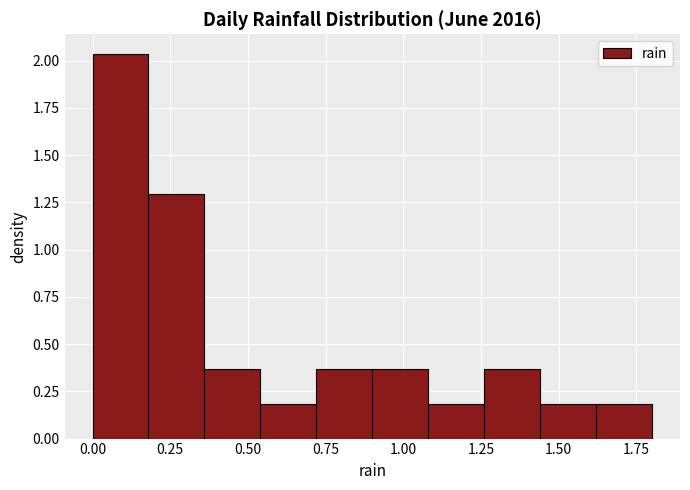

Read against the x-axis, roughly where is the centre of the tallest bar?

0.10